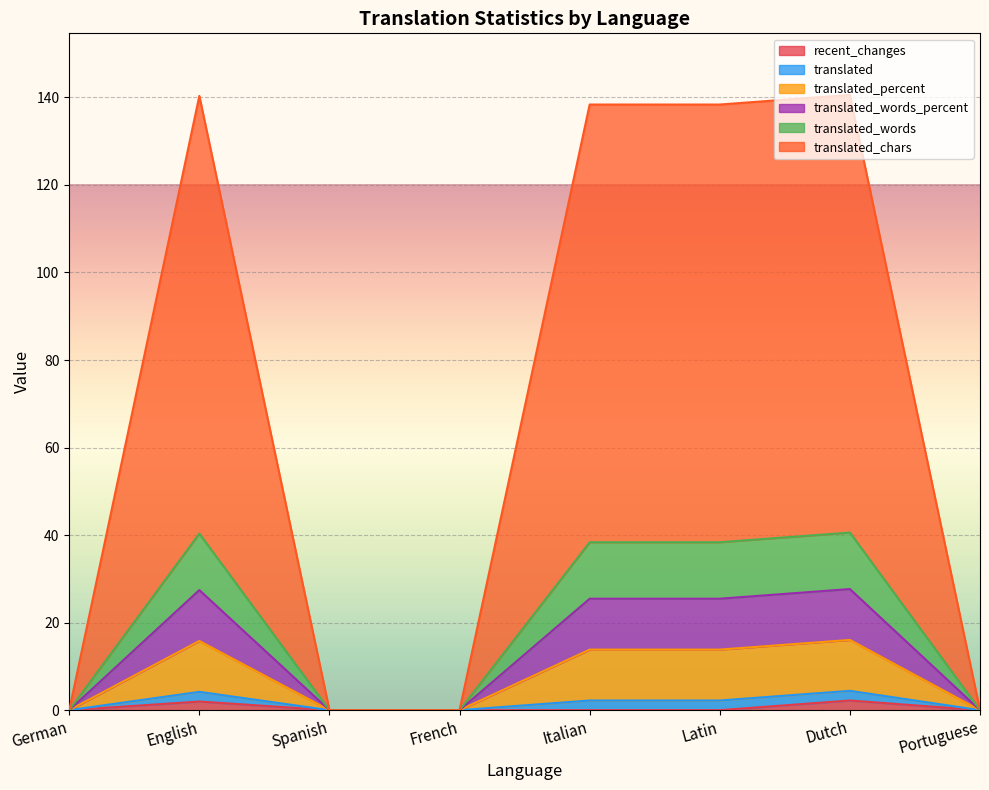

True or false: translated and translated_percent cross at least once.

False